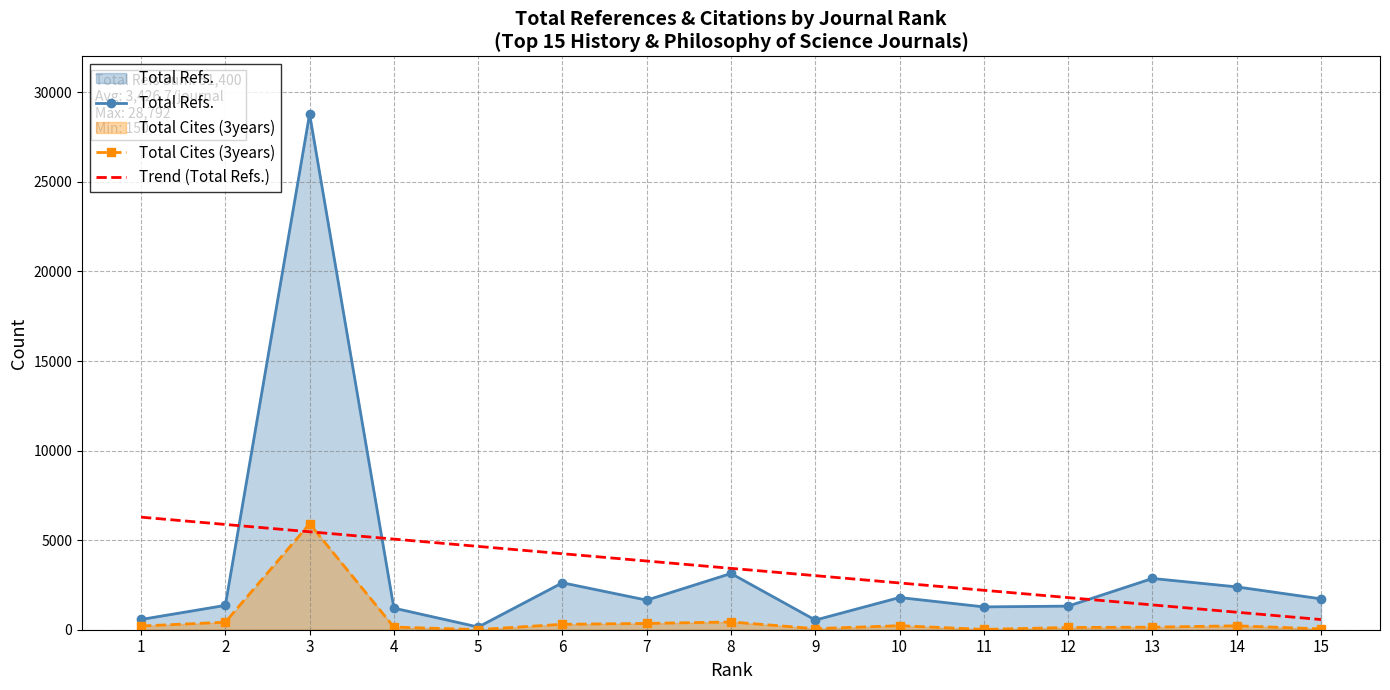

The value of Trend (Total Refs.) at 9 is 1765.5. True or false?

False